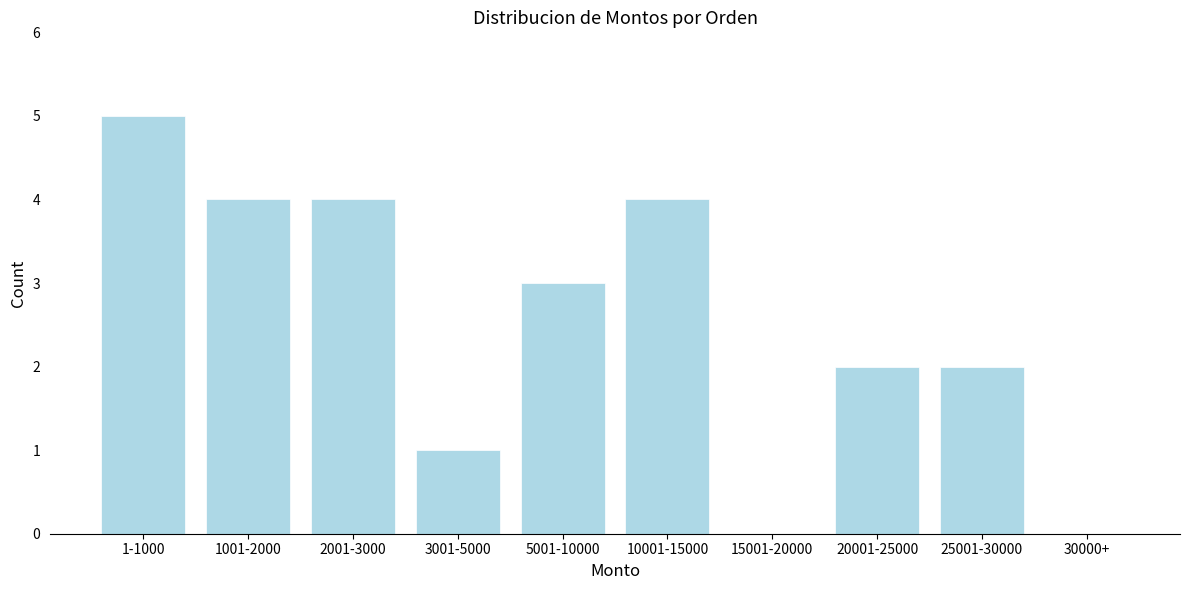

Reading left to right, what are all the values shown in this chart?

1-1000=5	1001-2000=4	2001-3000=4	3001-5000=1	5001-10000=3	10001-15000=4	15001-20000=0	20001-25000=2	25001-30000=2	30000+=0